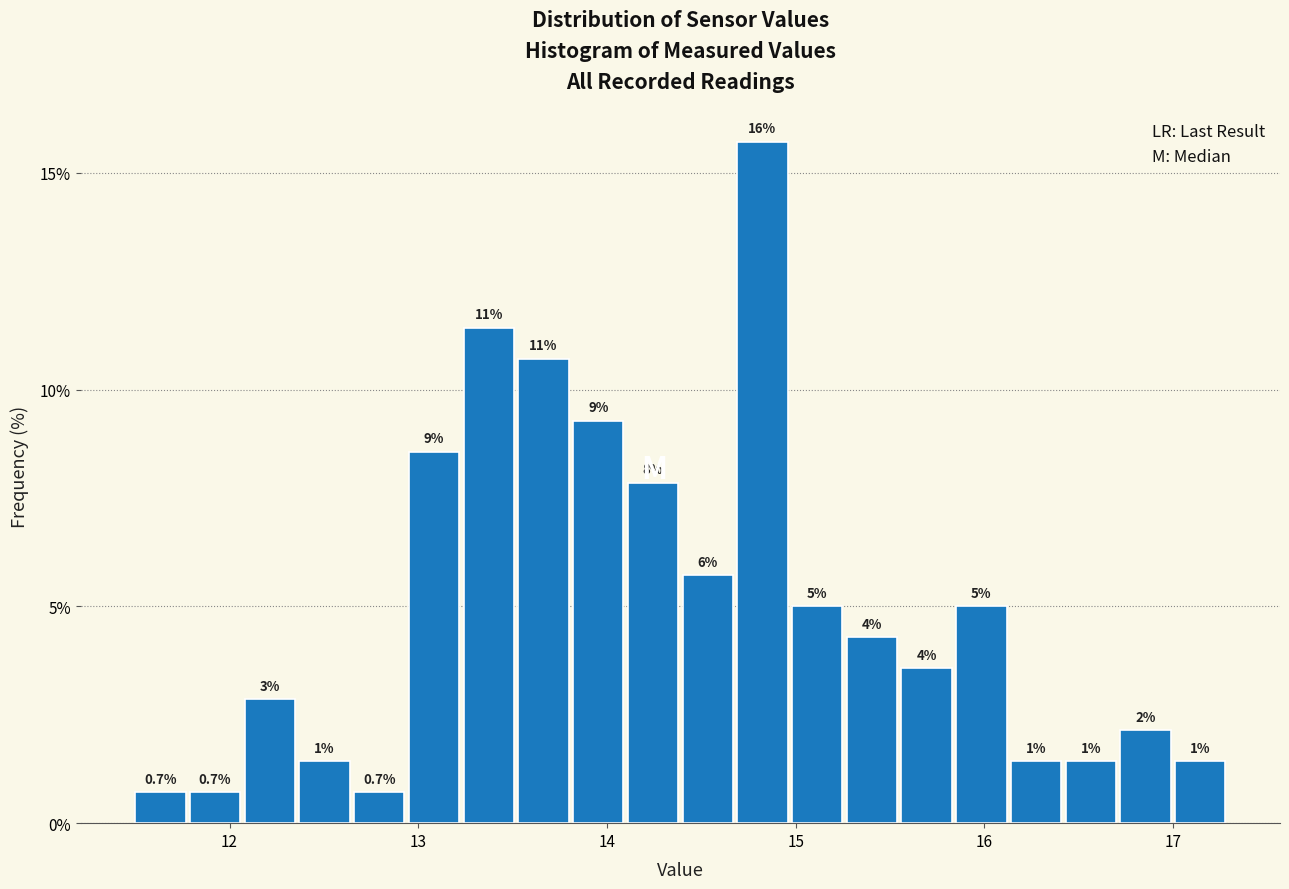

Read against the x-axis, roughly where is the centre of the tallest bar?

14.8